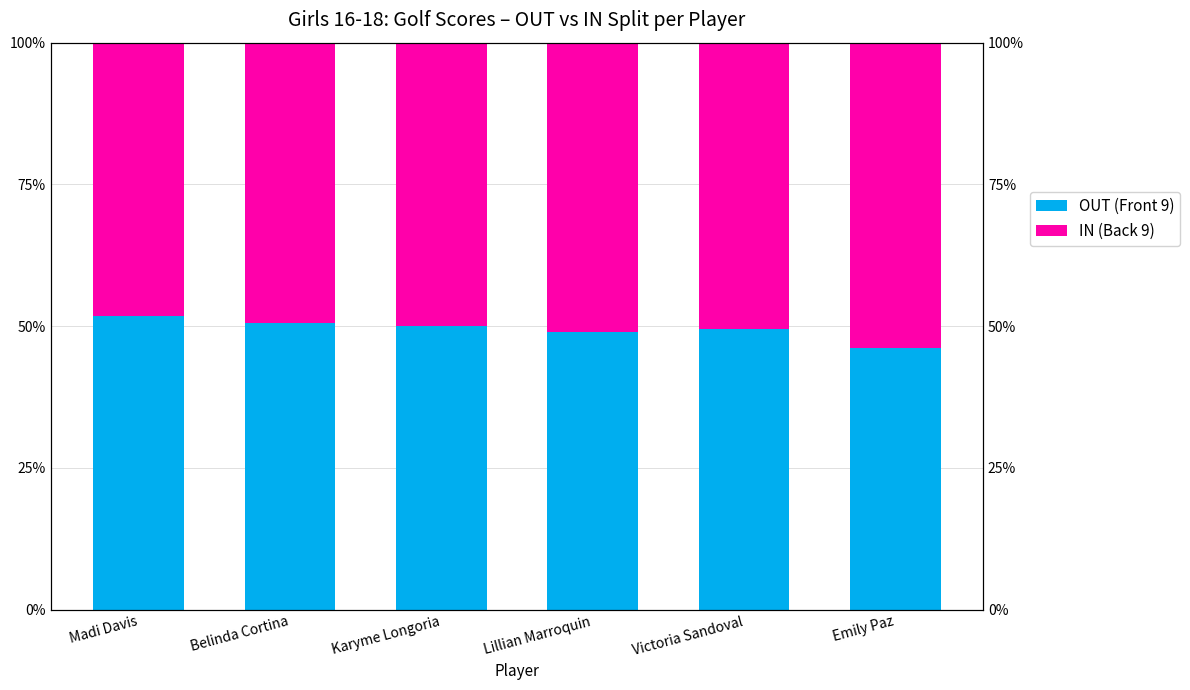

Reading left to right, extract all data points from this chart.

OUT (Front 9): Madi Davis=0.5	Belinda Cortina=0.5	Karyme Longoria=0.5	Lillian Marroquin=0.5	Victoria Sandoval=0.5	Emily Paz=0.5
IN (Back 9): Madi Davis=0.5	Belinda Cortina=0.5	Karyme Longoria=0.5	Lillian Marroquin=0.5	Victoria Sandoval=0.5	Emily Paz=0.5